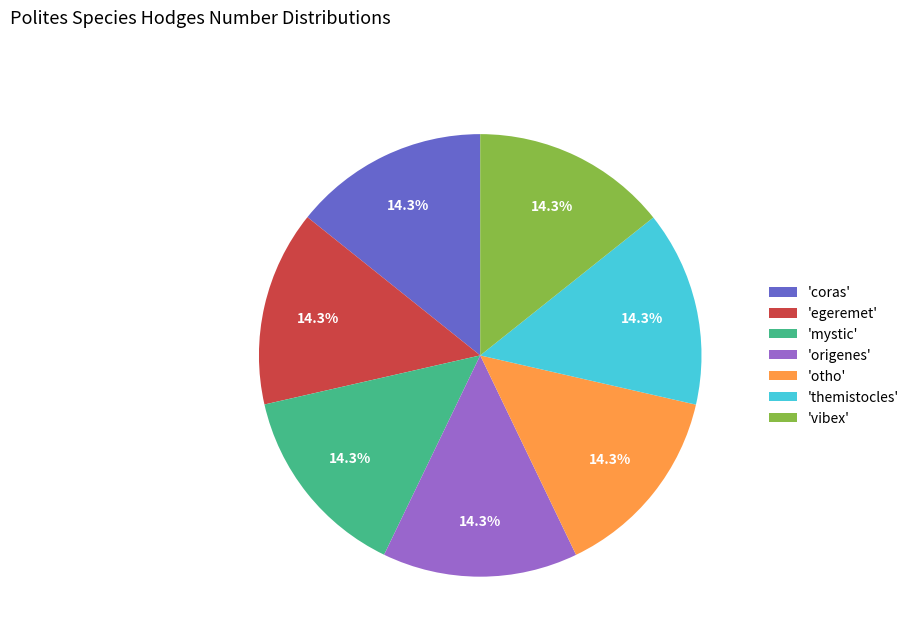

What percentage is NOT represented by 'origenes'?

85.7%